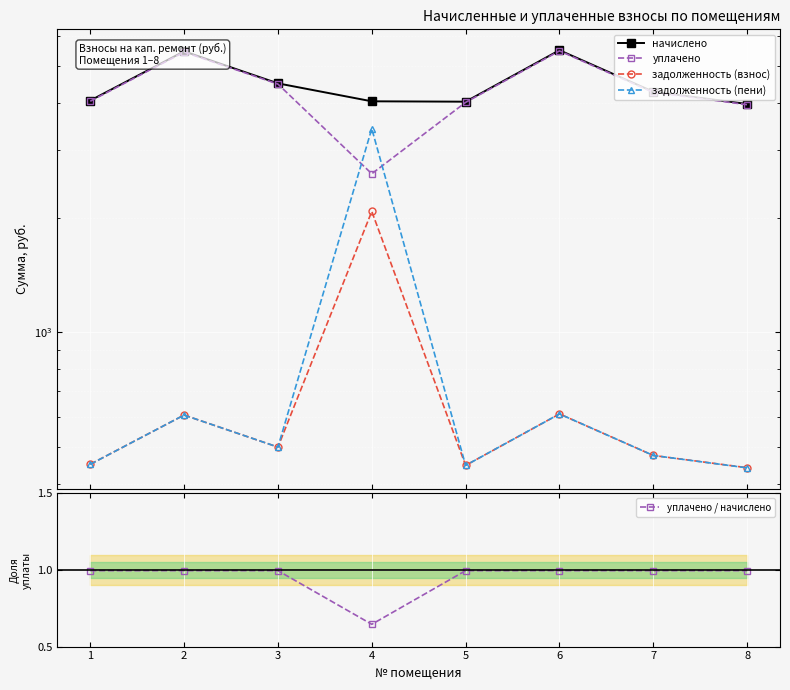

Reading left to right, extract all data points from this chart.

начислено: 1=4053.7	2=5457.3	3=4496.9	4=4035.2	5=4026.1	6=5494.2	7=4275.4	8=3970.6
уплачено: 1=4036.8	2=5434.3	3=4477.9	4=2605.0	5=4009.1	6=5471.0	7=4257.3	8=3954.3
задолженность (взнос): 1=450.4	2=606.4	3=499.7	4=2074.7	5=447.3	6=610.5	7=475.0	8=441.2
задолженность (пени): 1=450.2	2=606.4	3=499.7	4=3419.8	5=447.3	6=610.5	7=475.0	8=440.7
уплачено / начислено: 1=1.0	2=1.0	3=1.0	4=0.6	5=1.0	6=1.0	7=1.0	8=1.0